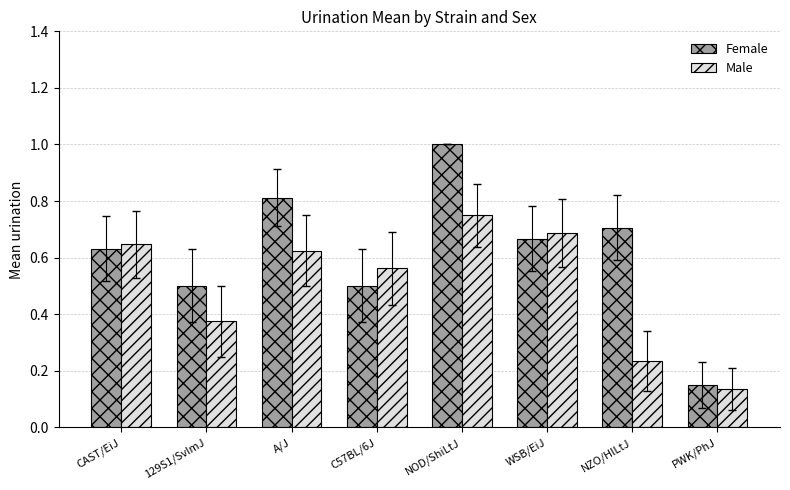

What is the difference between the second highest and second lowest values in the Male series?

0.5